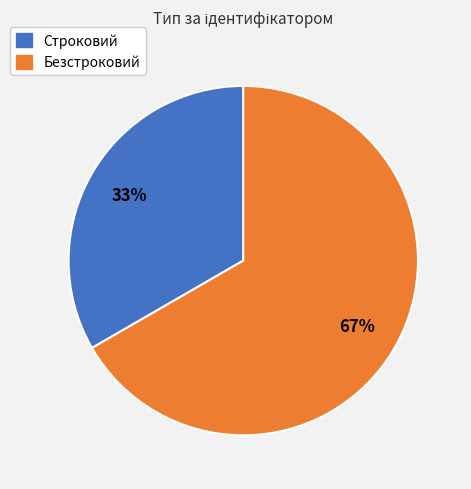

Which has a higher value, Строковий or Безстроковий?

Безстроковий